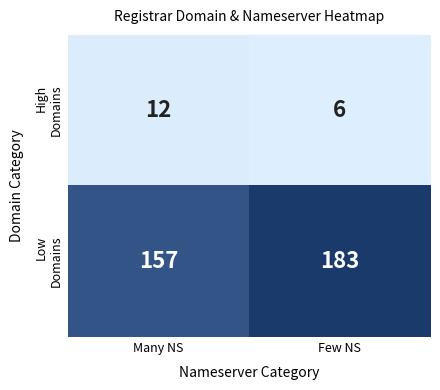

What is the difference between the highest and lowest values at Few NS?

177